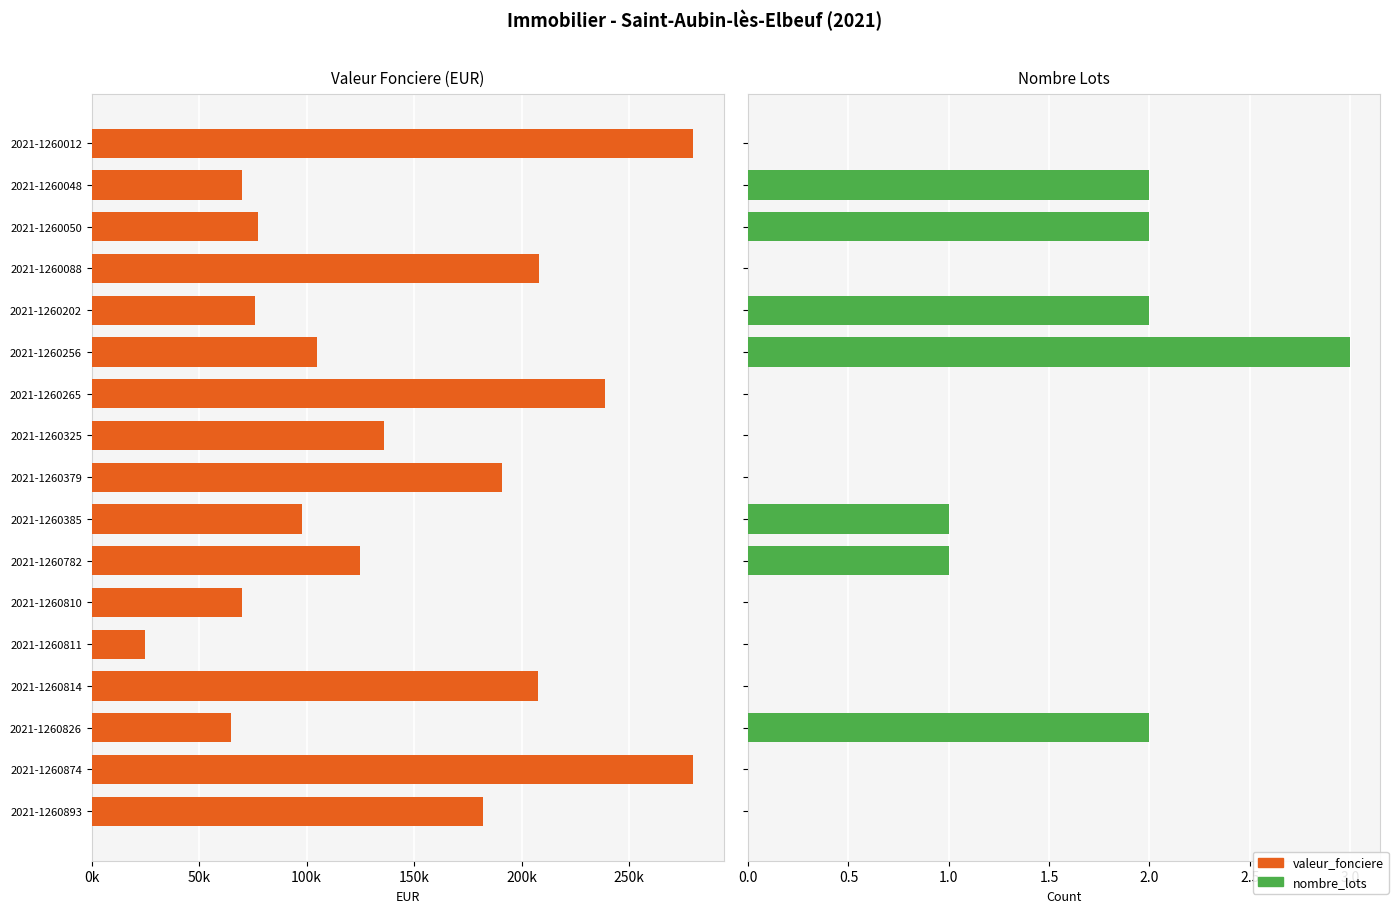

Is the value of nombre_lots at 2021-1260782 greater than the value of valeur_fonciere at 2021-1260050?

No